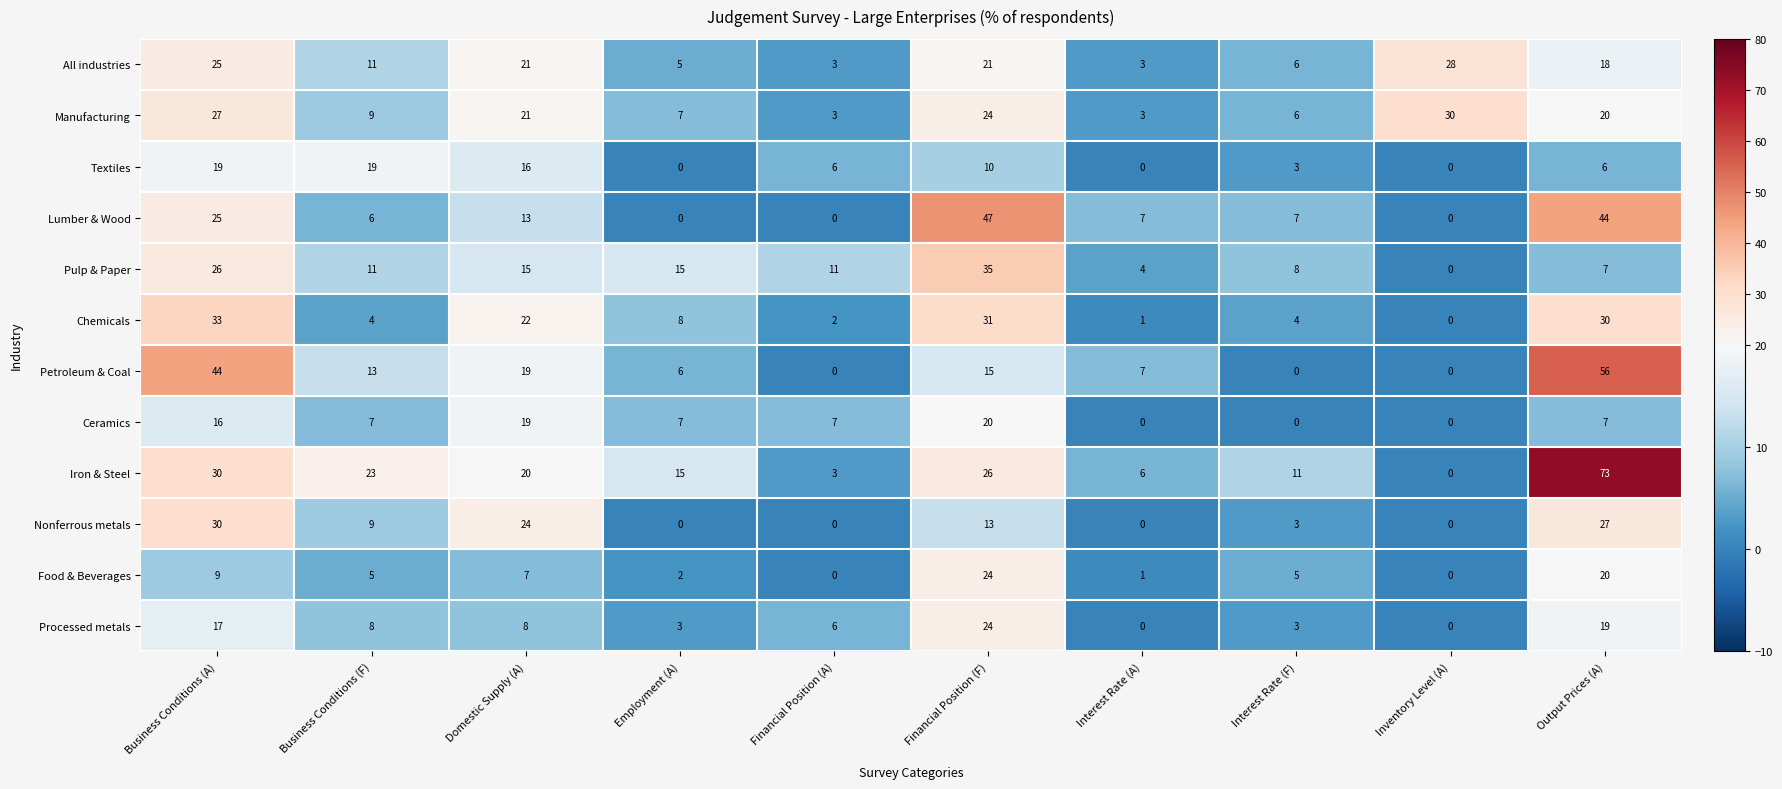

Is it true that Manufacturing equals 3 at Financial Position (A)?

True